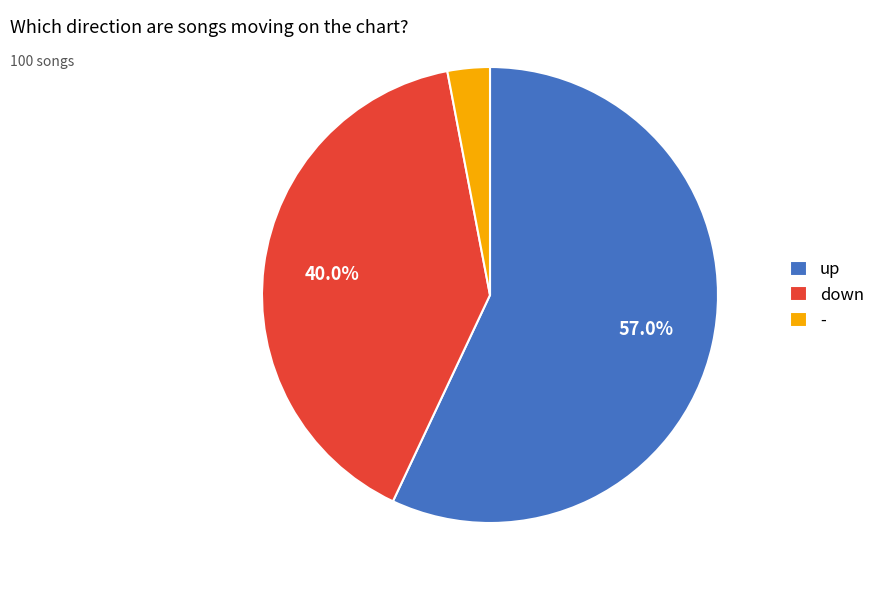

Rank the categories by value from highest to lowest.

up, down, -